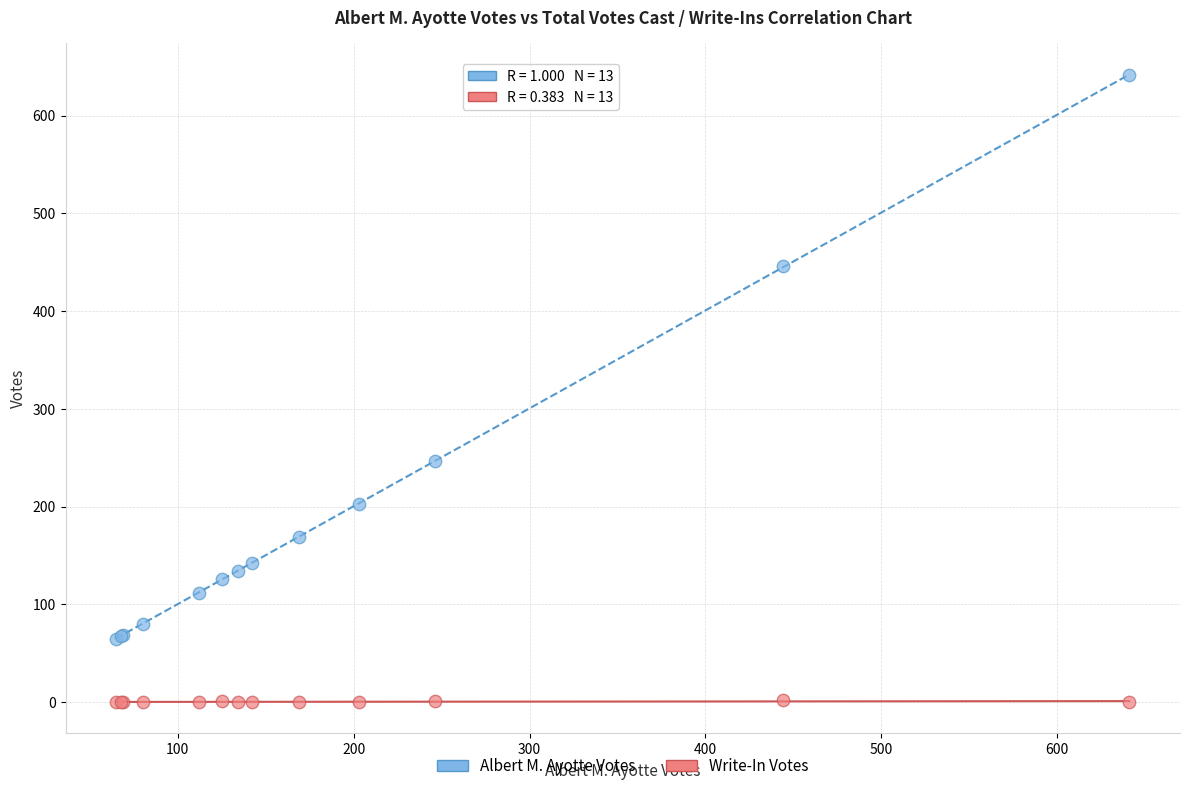

What is the X range (max minus min) for the scatter plot?

576